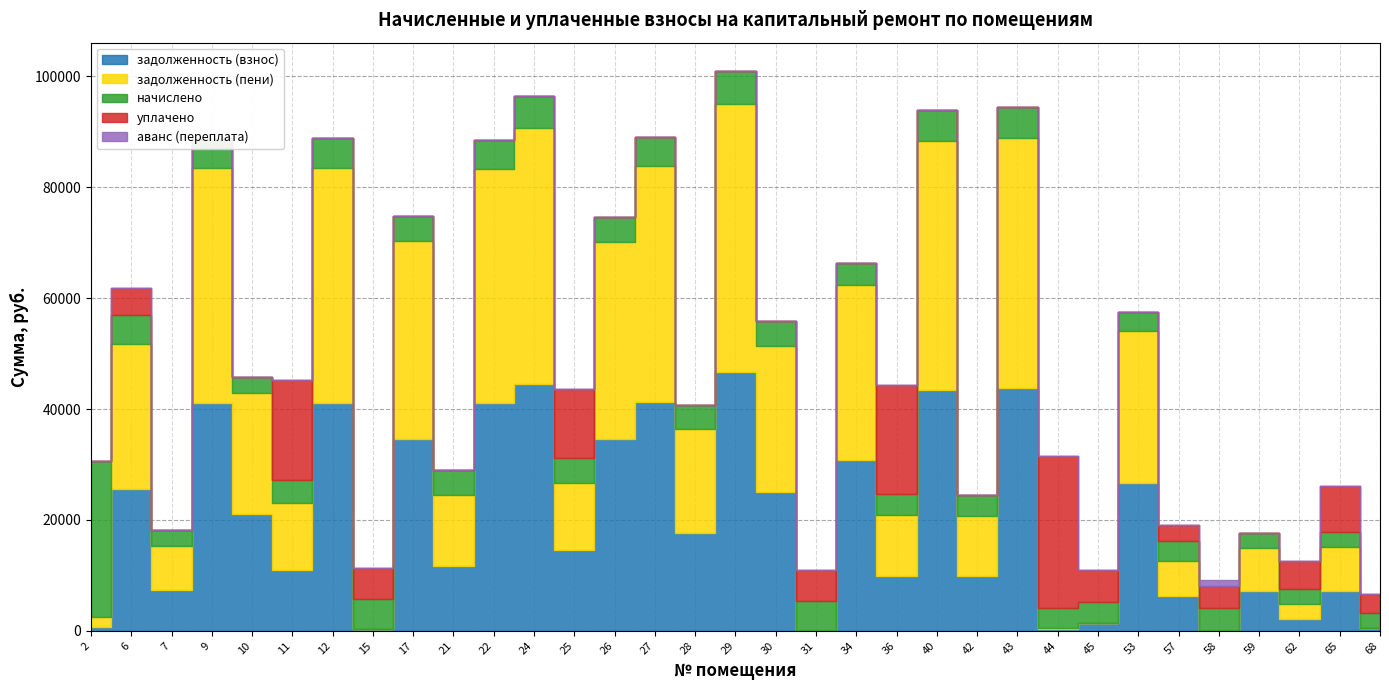

What is the difference between the second highest and second lowest values in the уплачено series?

19747.0